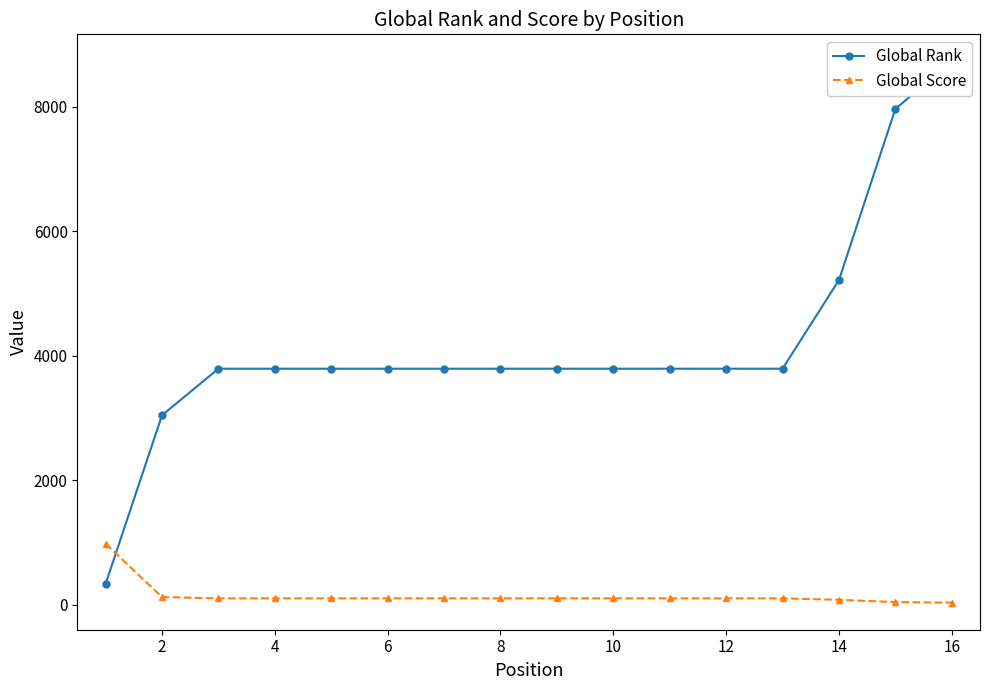

Which series has the largest total across all categories?

Global Rank